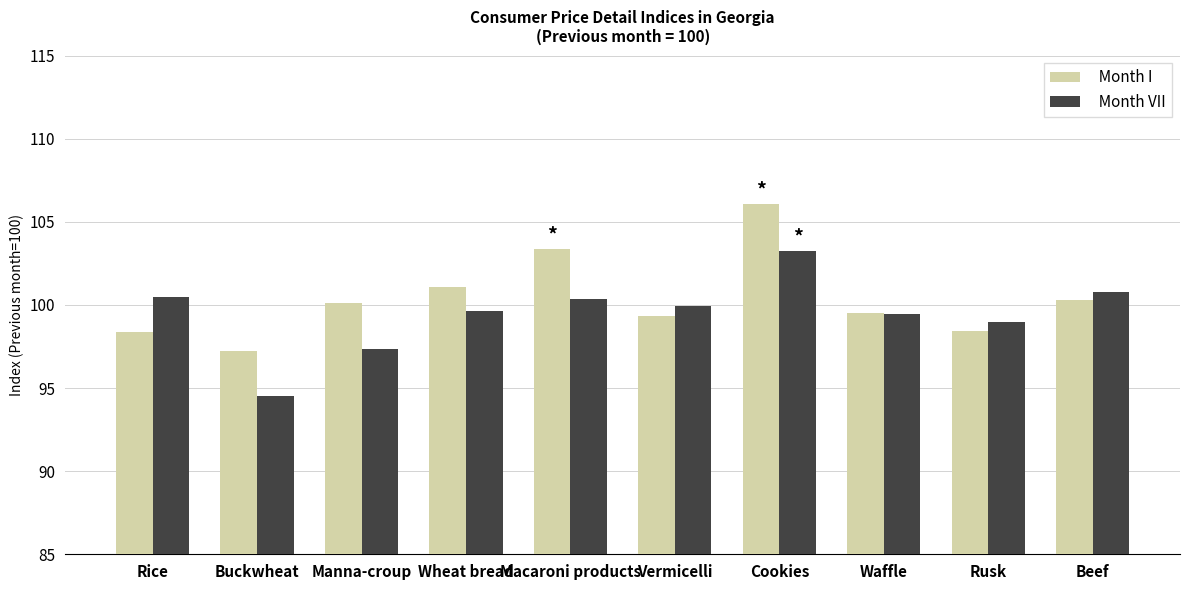

What is the spread (max minus min) of values at Manna-croup?

2.7